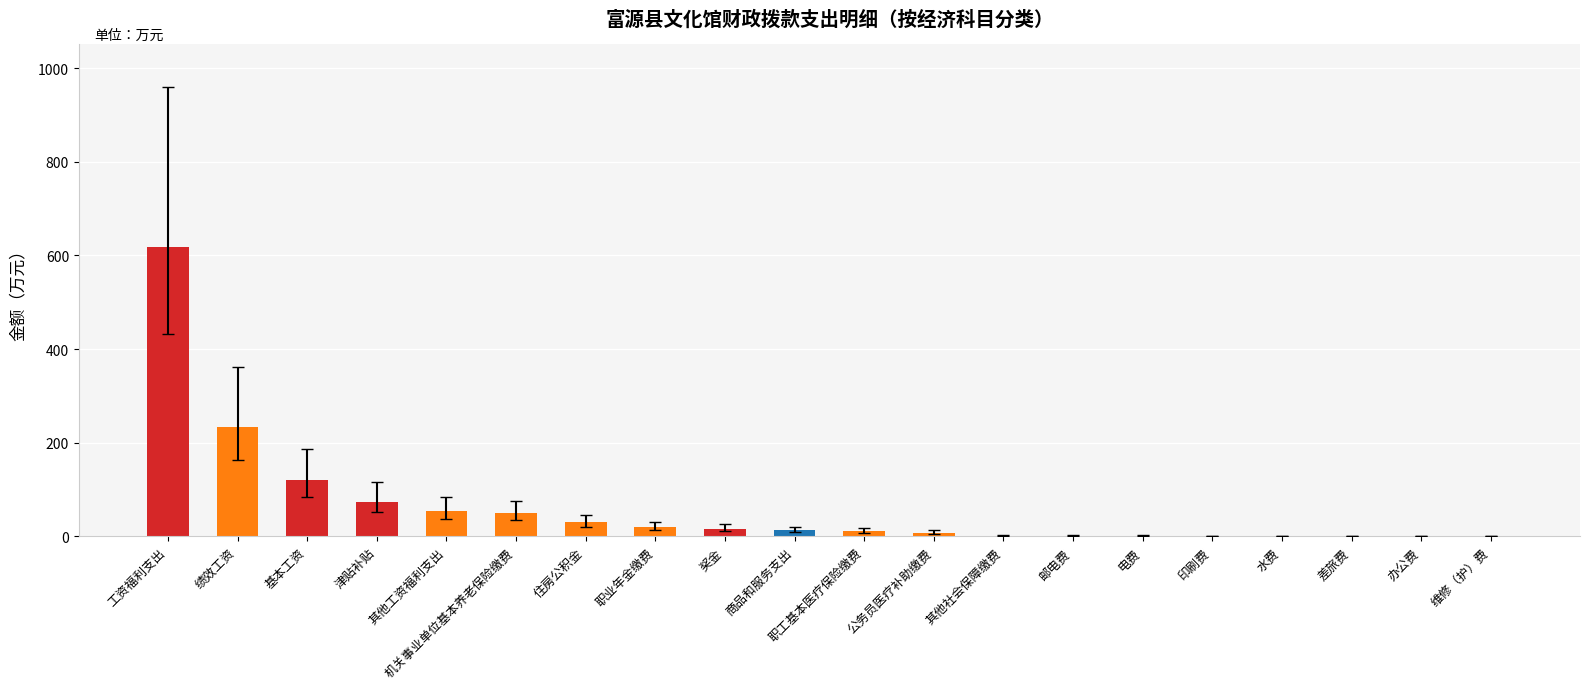

At which label does the data first exceed 13?

工资福利支出